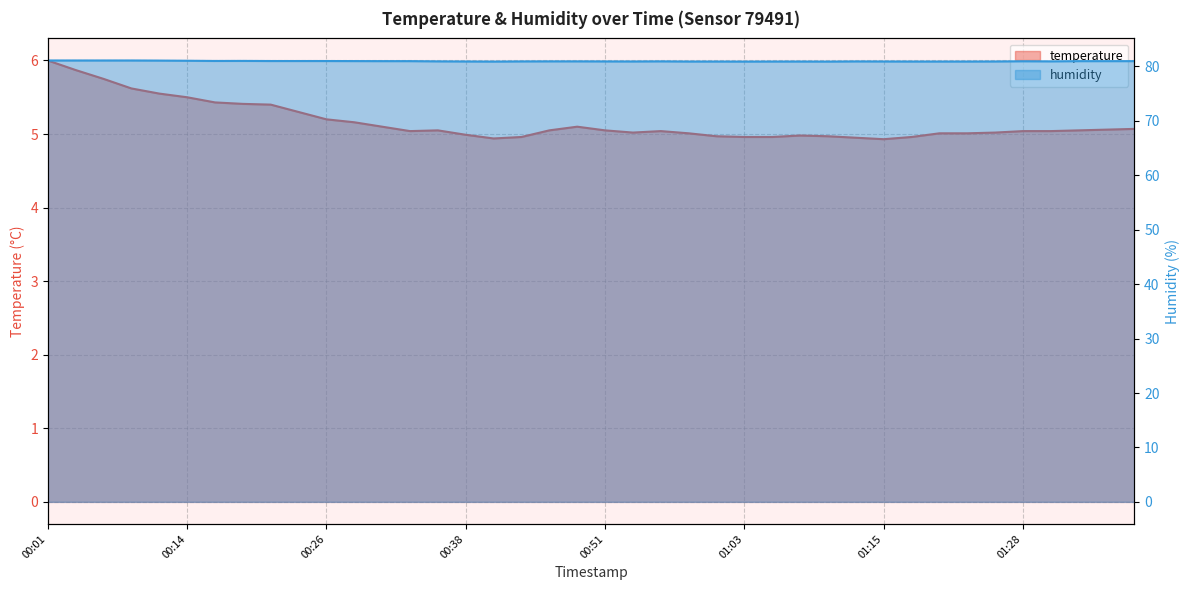

List the series in order of their overall mean, lowest first.

temperature, humidity